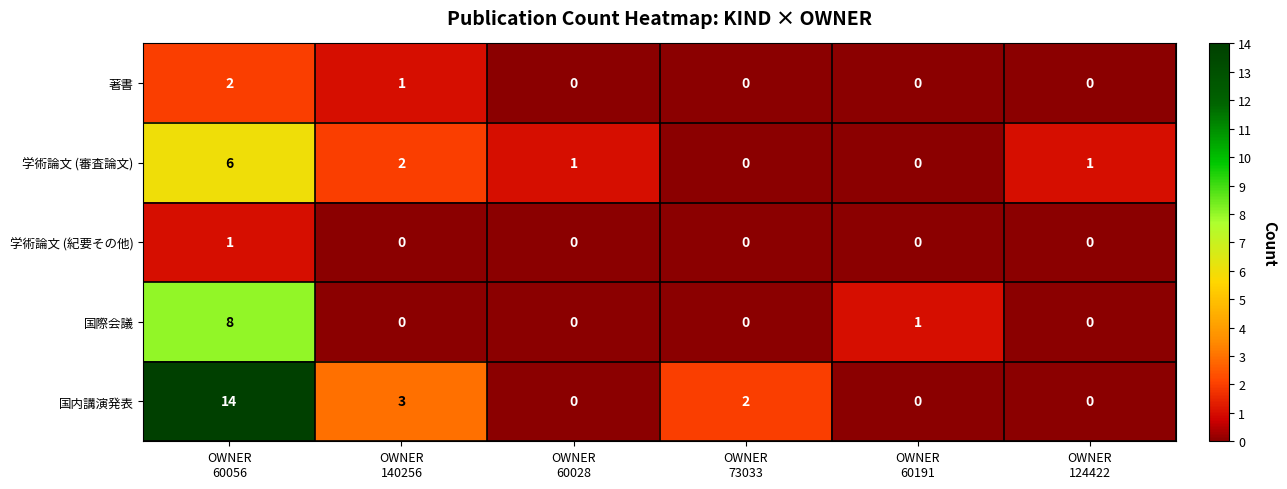

Which series has the largest range (max minus min)?

国内講演発表